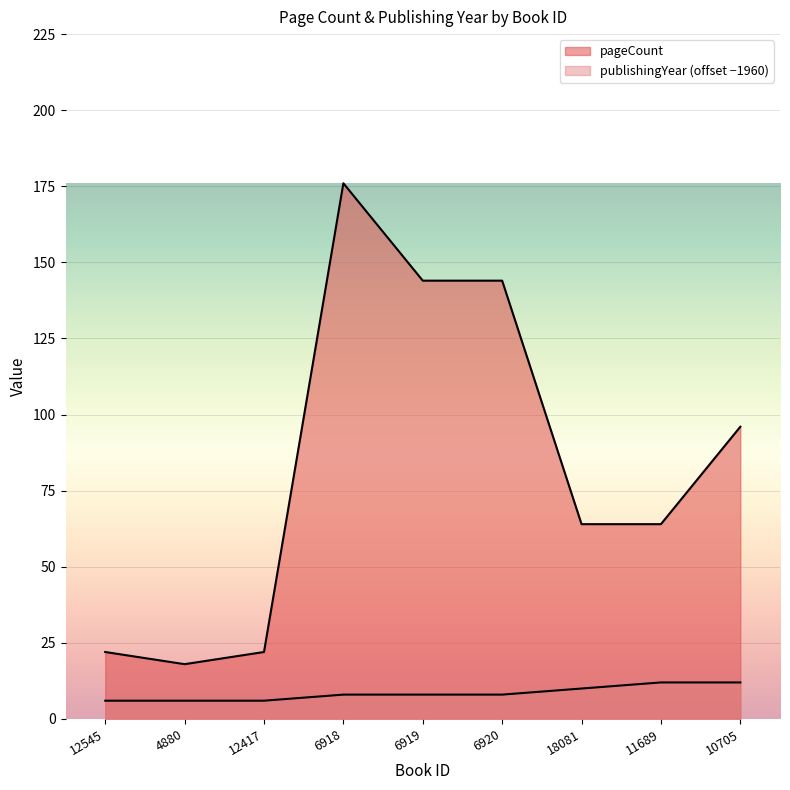

List the labels in order of pageCount value, largest first.

6918, 6919, 6920, 10705, 18081, 11689, 12545, 12417, 4880